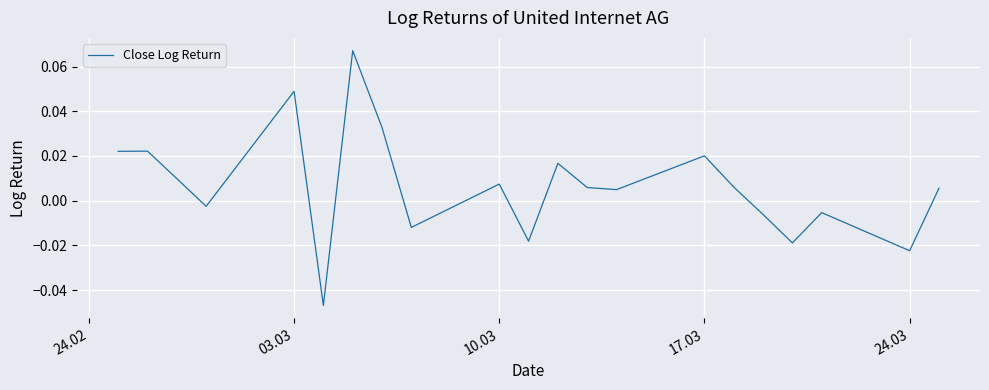

How many values are below 0?

8